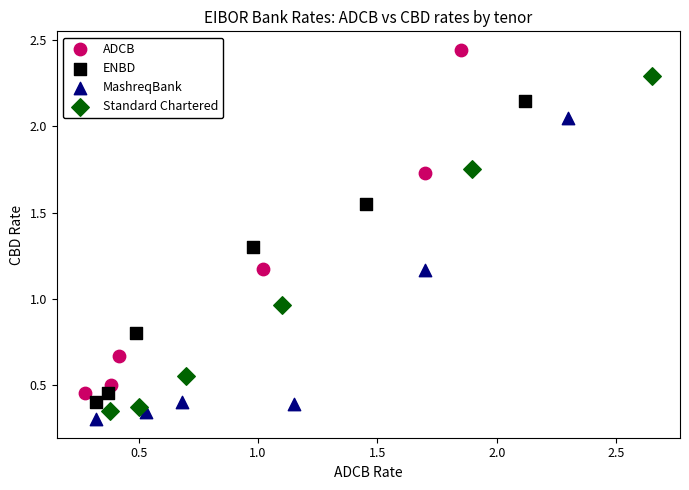

What are all the series names shown in the legend?

ADCB, ENBD, MashreqBank, Standard Chartered